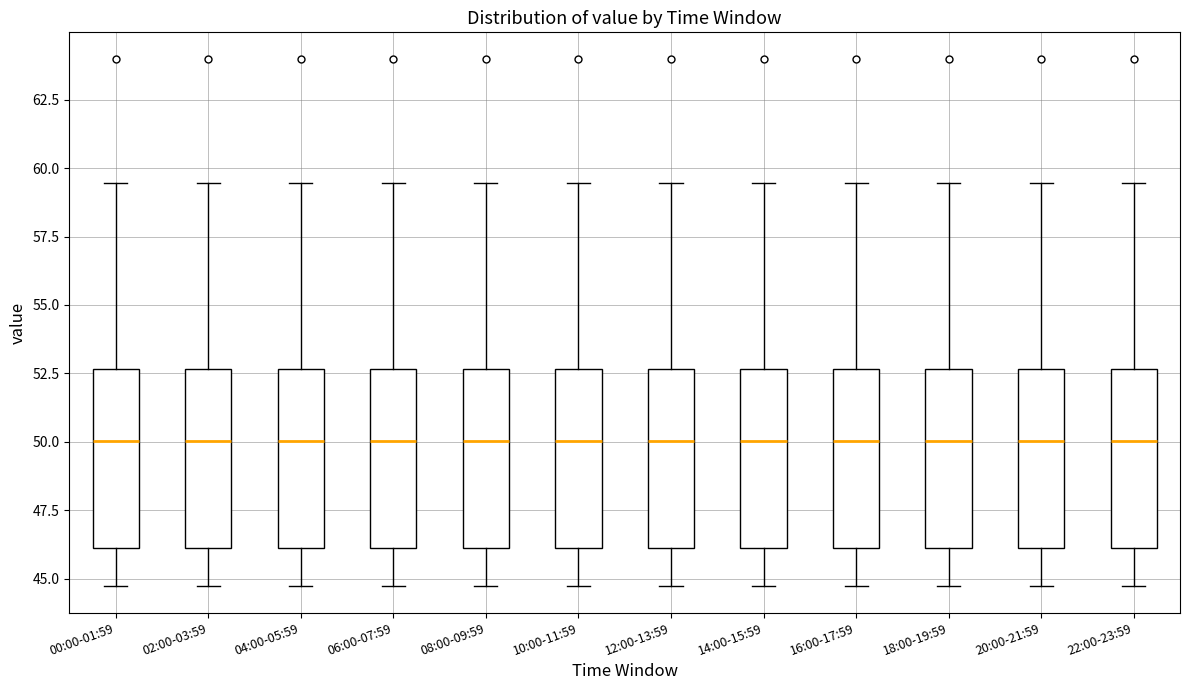

Reading left to right, read every box against the y-axis: the position of its median line, the range the box covers, and the ends of its whiskers. The values are not printed on the chart, so give them approximately, as read against the axis.

00:00-01:59: median 50.0, box 46.0 to 52.5, whiskers 44.5 to 59.5
02:00-03:59: median 50.0, box 46.0 to 52.5, whiskers 44.5 to 59.5
04:00-05:59: median 50.0, box 46.0 to 52.5, whiskers 44.5 to 59.5
06:00-07:59: median 50.0, box 46.0 to 52.5, whiskers 44.5 to 59.5
08:00-09:59: median 50.0, box 46.0 to 52.5, whiskers 44.5 to 59.5
10:00-11:59: median 50.0, box 46.0 to 52.5, whiskers 44.5 to 59.5
12:00-13:59: median 50.0, box 46.0 to 52.5, whiskers 44.5 to 59.5
14:00-15:59: median 50.0, box 46.0 to 52.5, whiskers 44.5 to 59.5
16:00-17:59: median 50.0, box 46.0 to 52.5, whiskers 44.5 to 59.5
18:00-19:59: median 50.0, box 46.0 to 52.5, whiskers 44.5 to 59.5
20:00-21:59: median 50.0, box 46.0 to 52.5, whiskers 44.5 to 59.5
22:00-23:59: median 50.0, box 46.0 to 52.5, whiskers 44.5 to 59.5